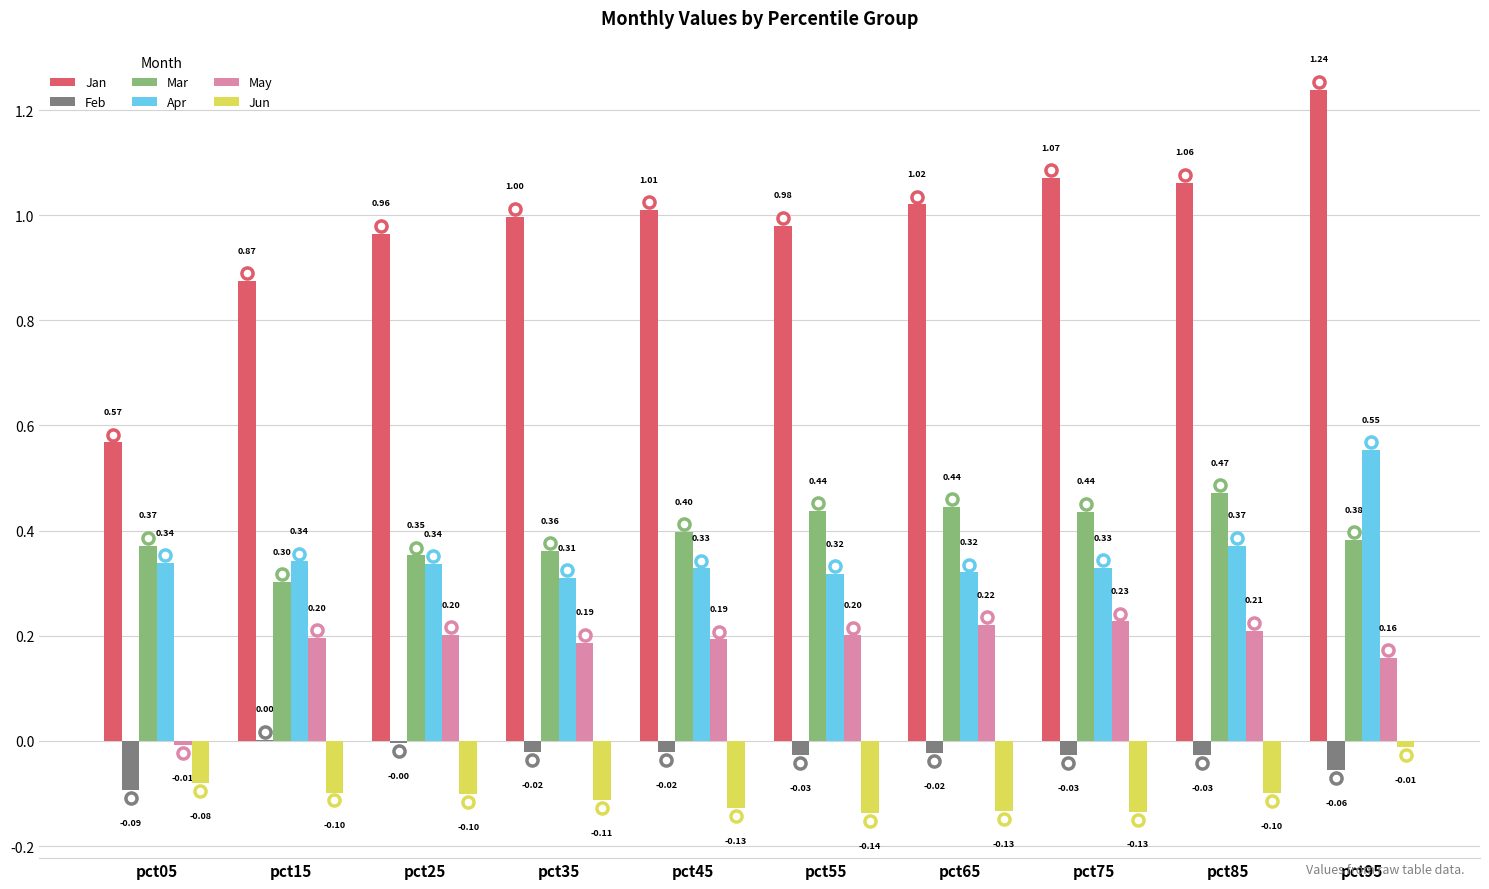

At which category is the sum across all series the highest?

pct95